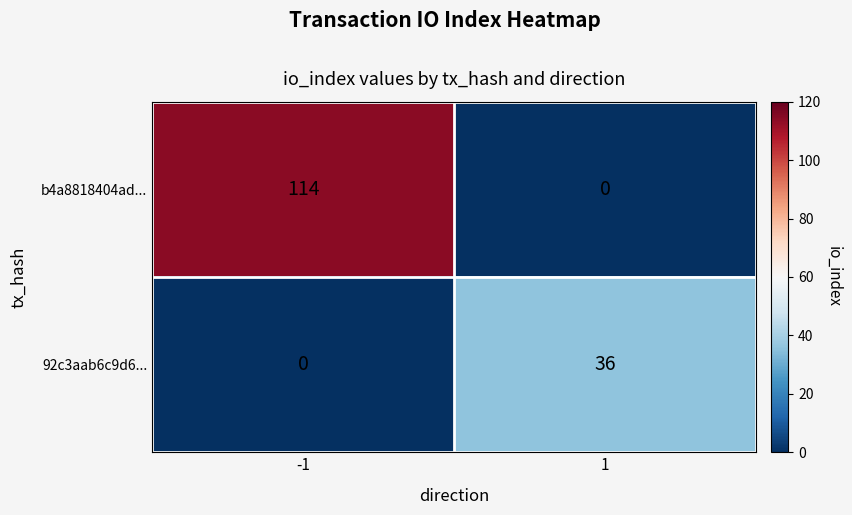

At -1, list the series in order from largest to smallest.

b4a8818404ad..., 92c3aab6c9d6...